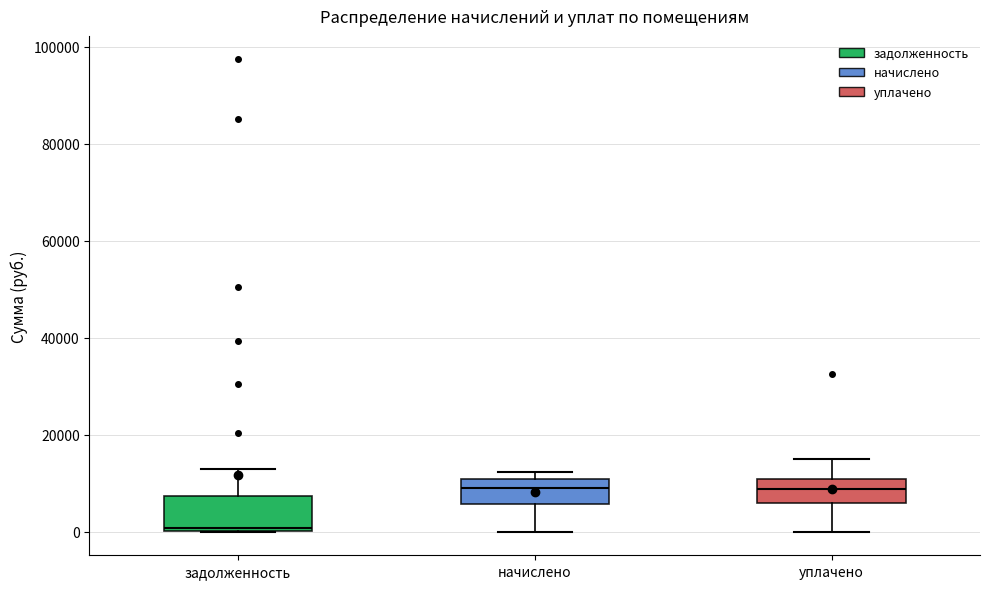

Comparing the boxes themselves (not the whiskers), which one is the tallest?

задолженность